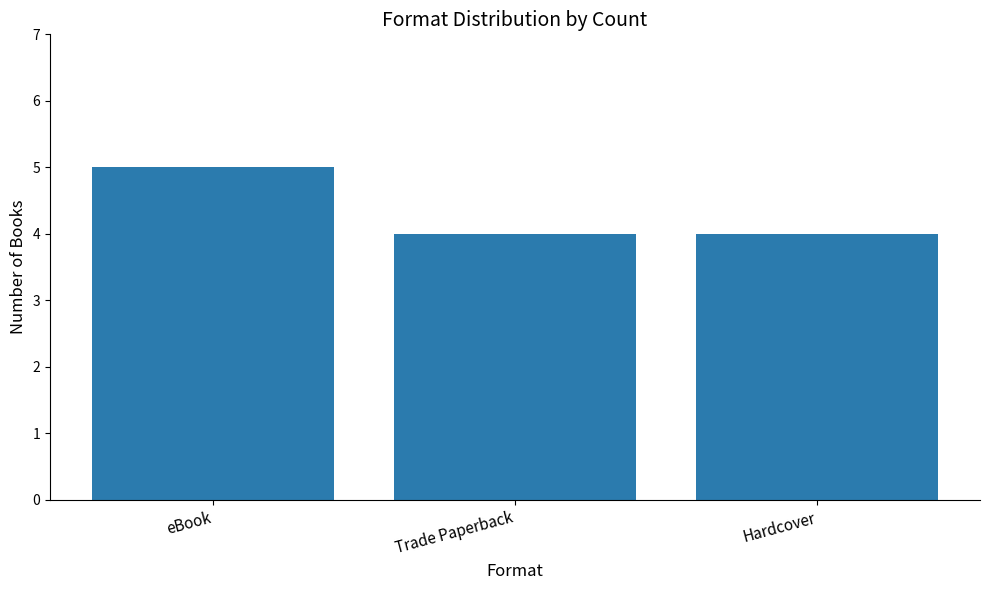

True or false: the data shows 7 at eBook.

False